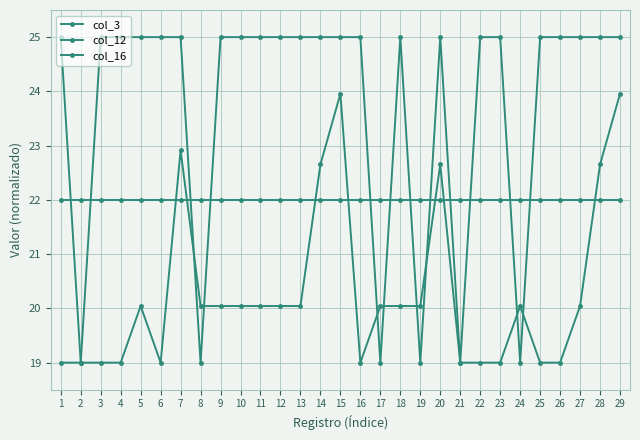

True or false: col_12 has a value of 43.6 at 13.

False